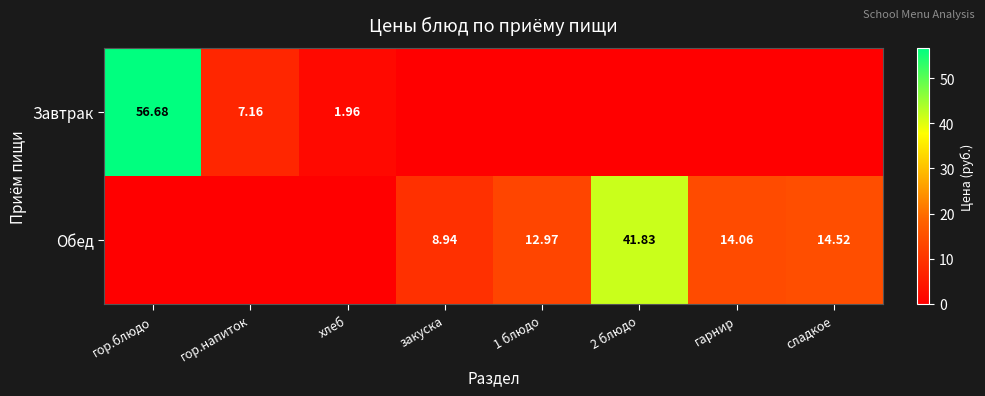

Rank the series by their maximum value, from highest to lowest.

Завтрак, Обед